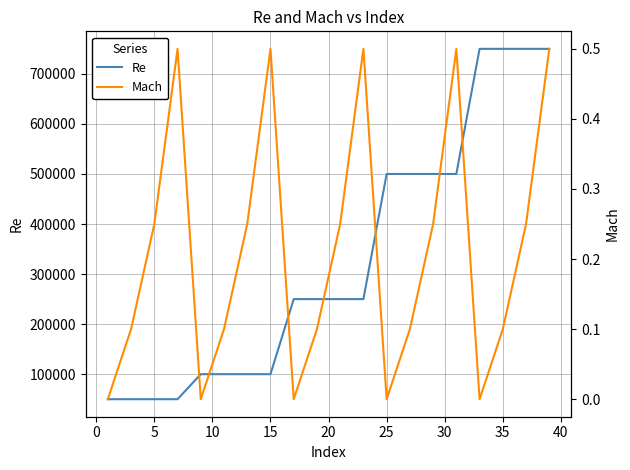

True or false: Mach has more than 1 points higher than both neighbors.

True